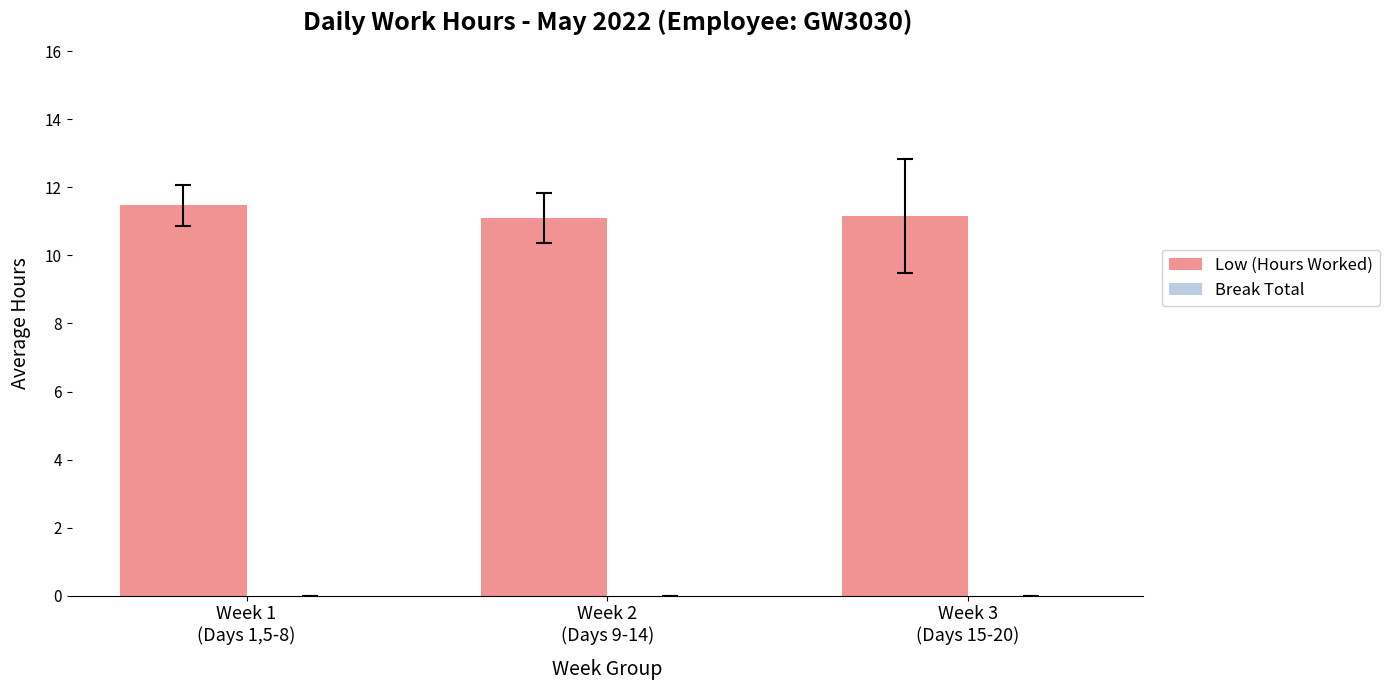

What is the minimum value shown in the chart?

11.1